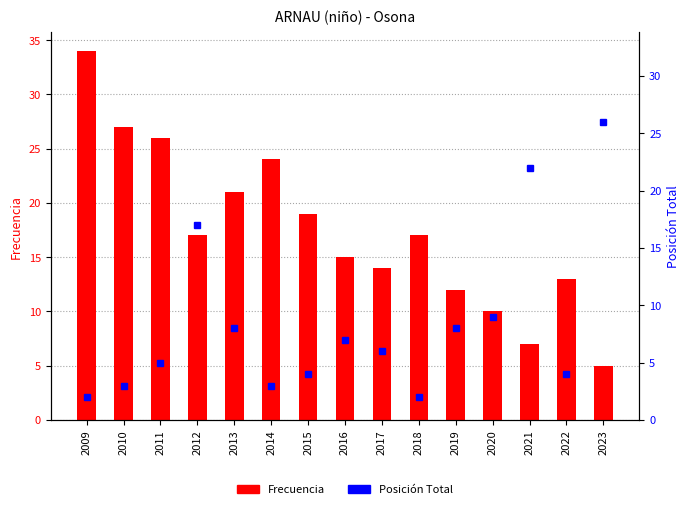

What is the lowest value of the Posición Total series?

2